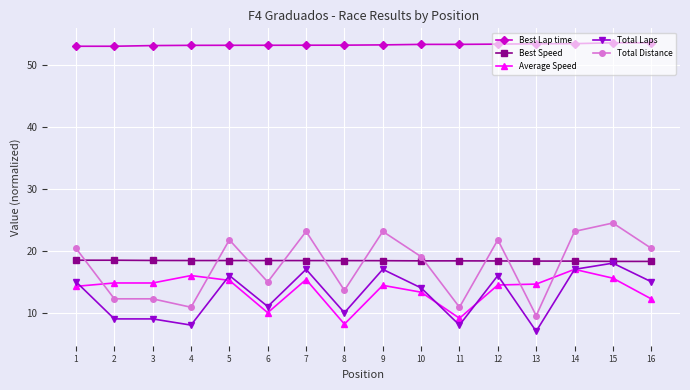

Is it true that Total Laps equals 17.0 at 14?

True